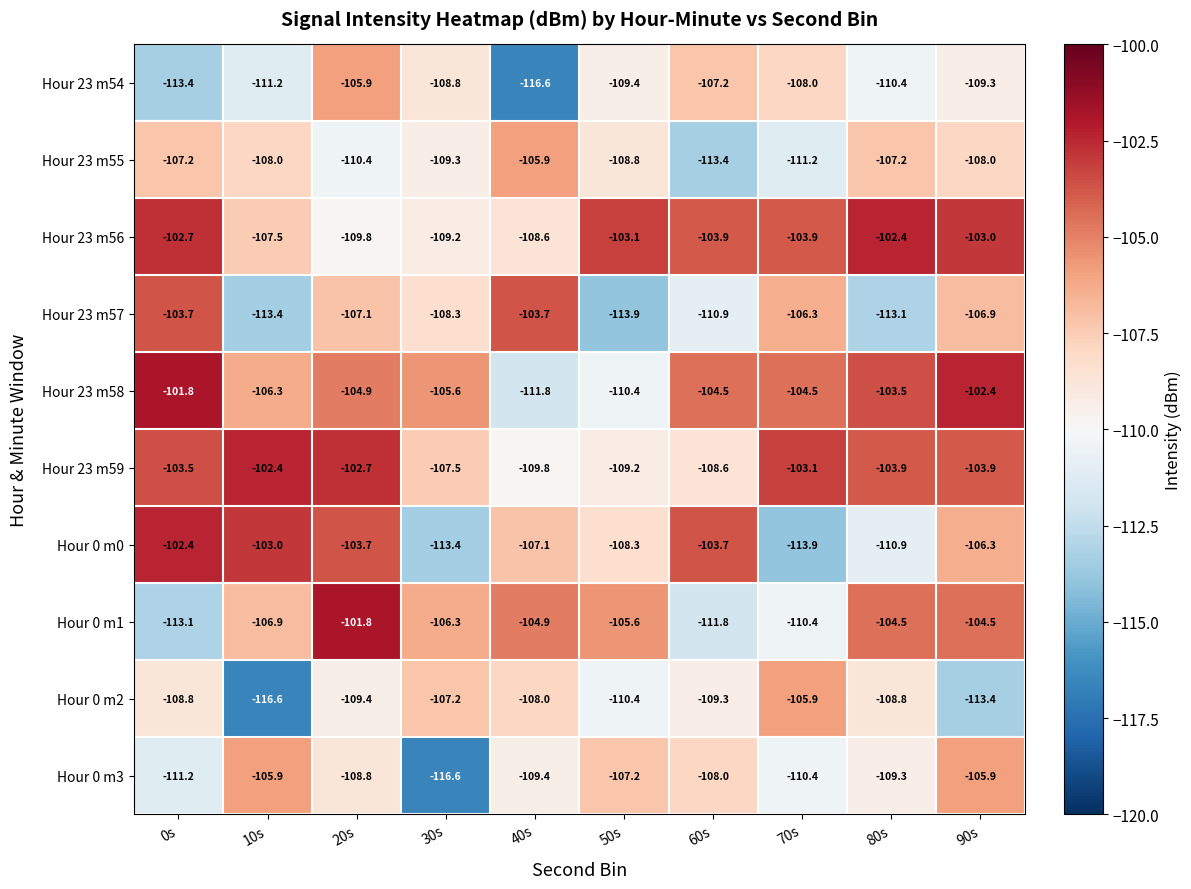

What is the maximum value shown in the chart?

-101.8